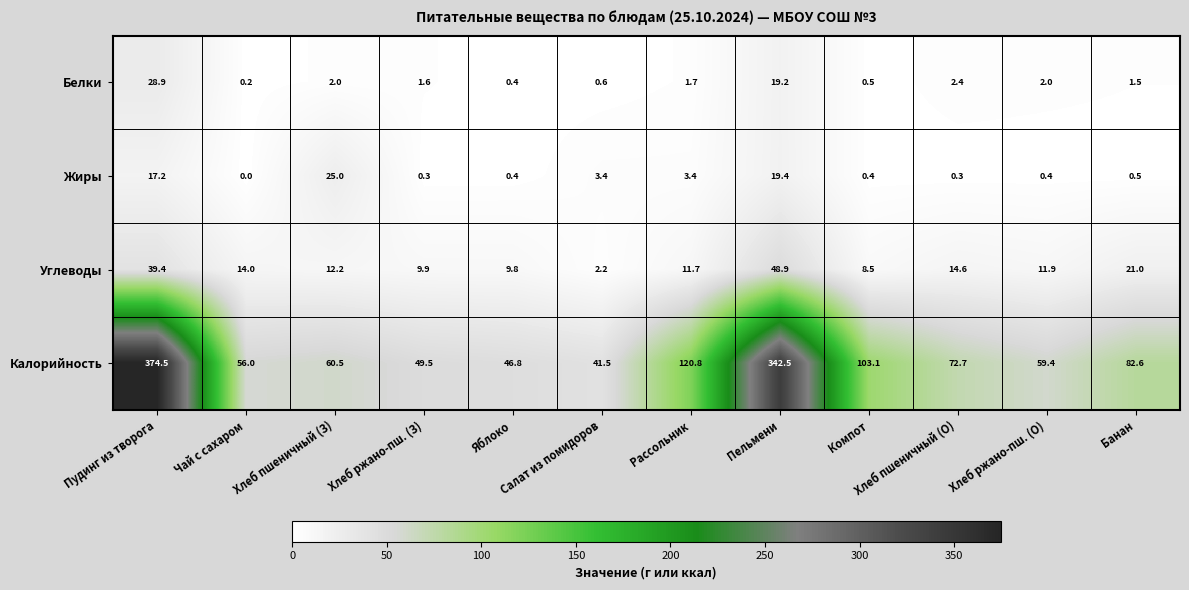

Which category has the lowest value across all series?

Чай с сахаром